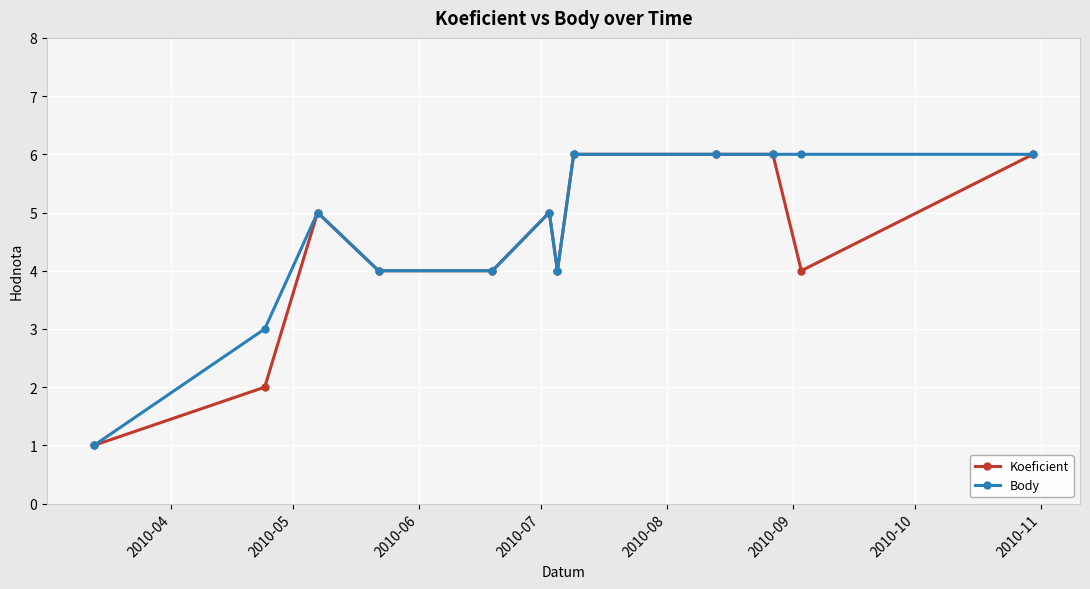

What is the highest value of the Koeficient series?

6